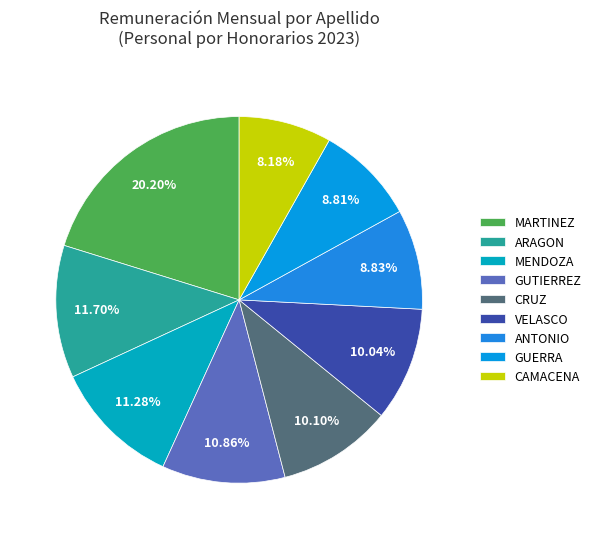

Does MARTINEZ account for over 50% of the chart?

No